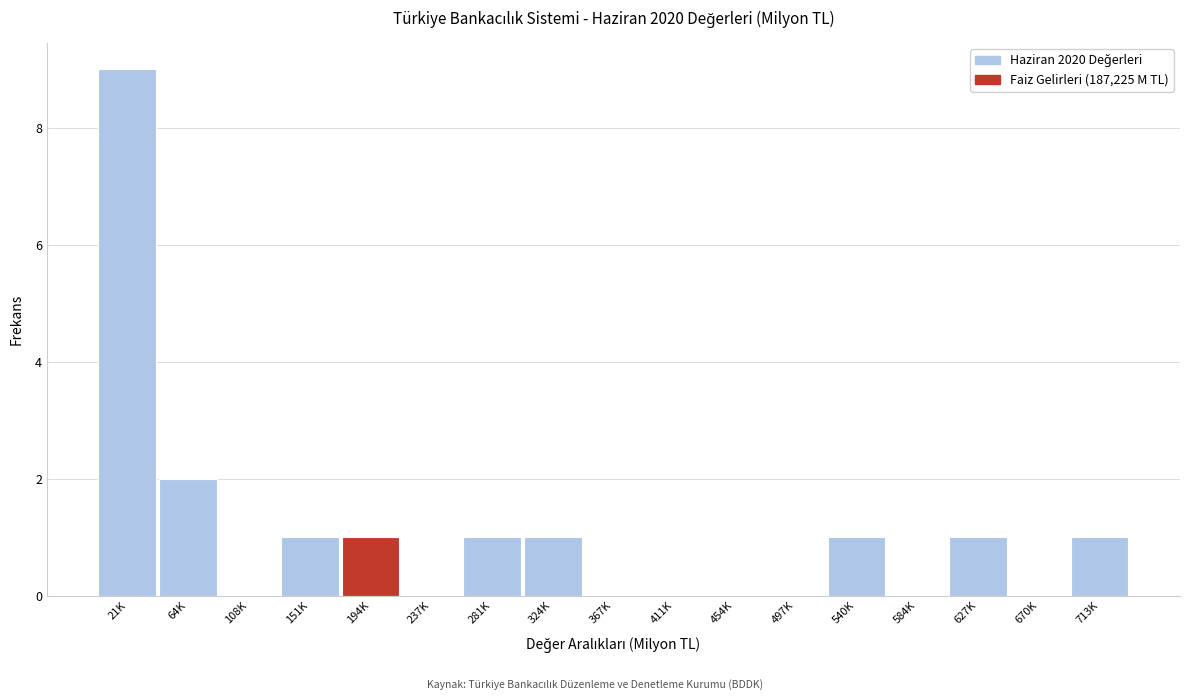

Reading right to left, what are all the values shown in this chart?

713K=1	670K=0	627K=1	584K=0	540K=1	497K=0	454K=0	411K=0	367K=0	324K=1	281K=1	237K=0	194K=1	151K=1	108K=0	64K=2	21K=9